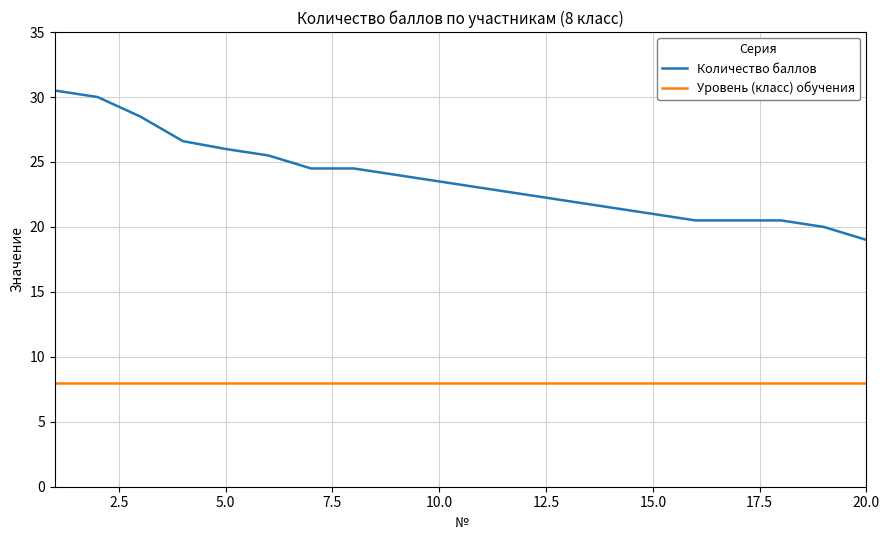

Rank the series by their average value, from highest to lowest.

Количество баллов, Уровень (класс) обучения